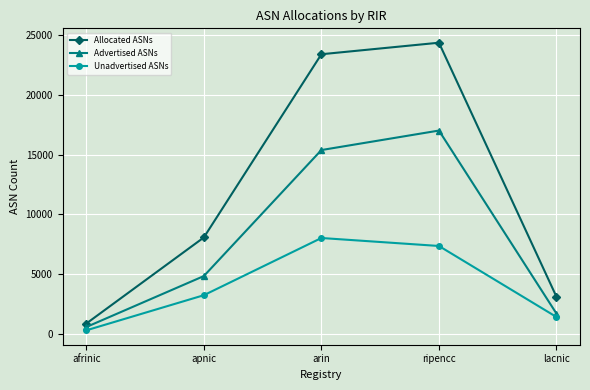

What position from the right is afrinic?

5